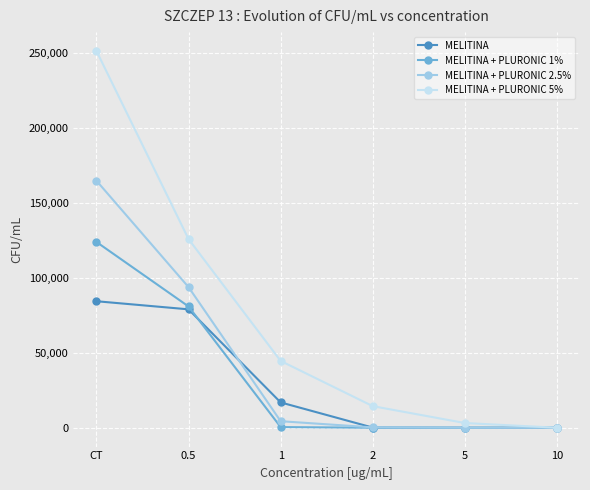

True or false: MELITINA + PLURONIC 5% has more than 2 interior local peaks.

False